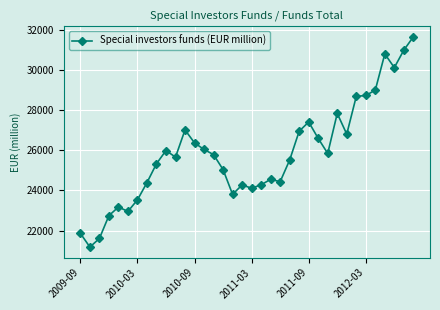

True or false: there are more than 0 points higher than both neighbors.

True